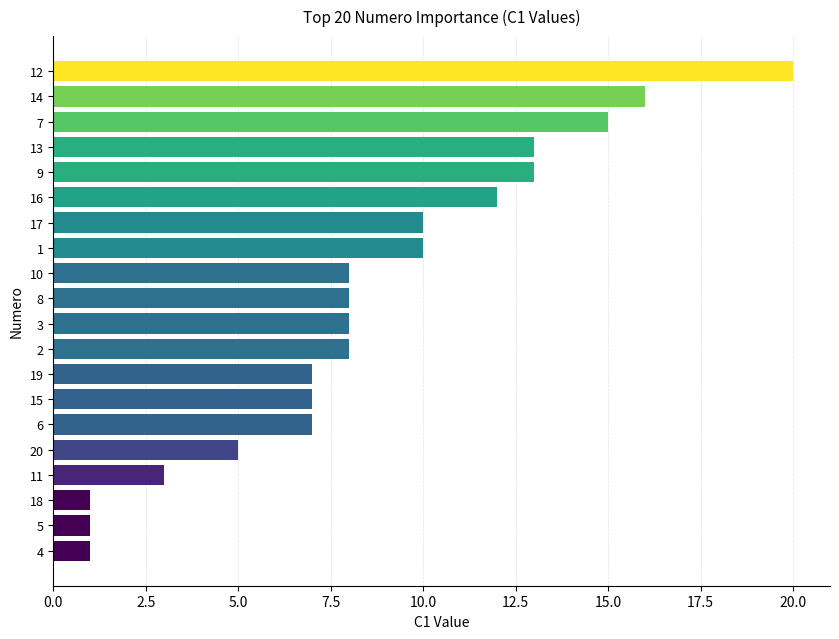

What is the change in value from 18 to 10?

+7